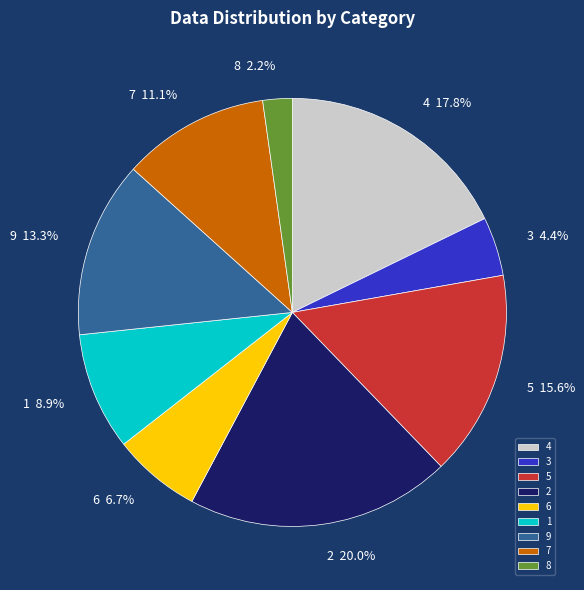

To the nearest percent, what is the difference between the largest and smallest slice percentages?

18%